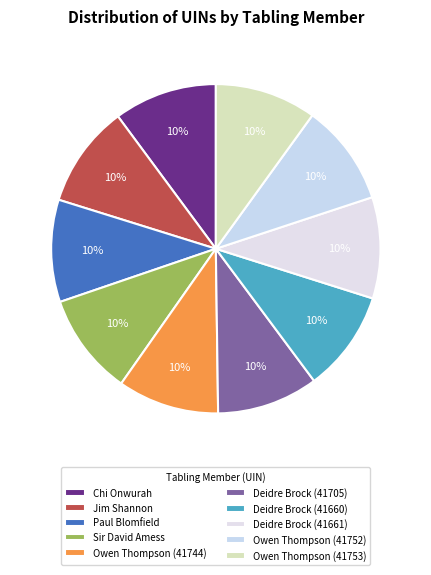

To the nearest percent, what percentage of the pie is Sir David Amess?

10%